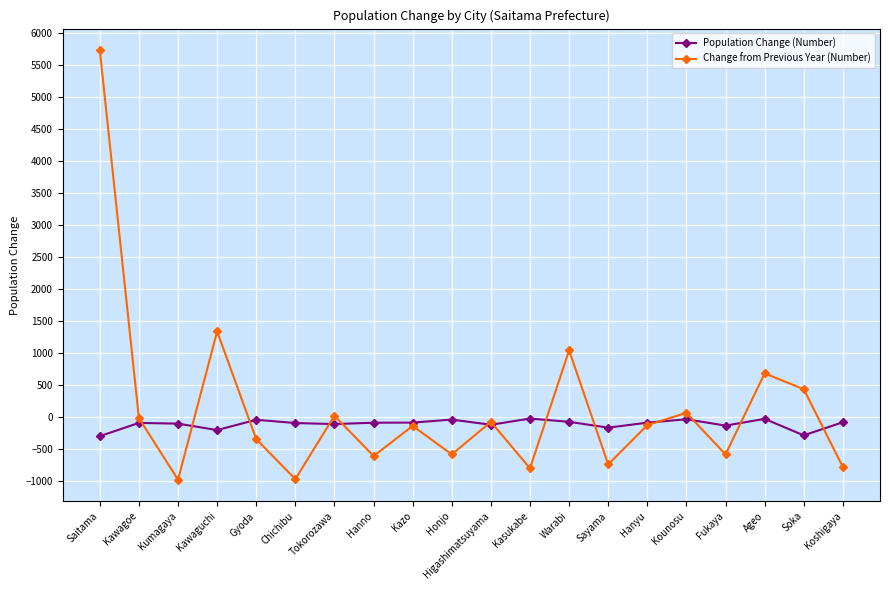

What is the spread (max minus min) of values at Kawaguchi?

1540